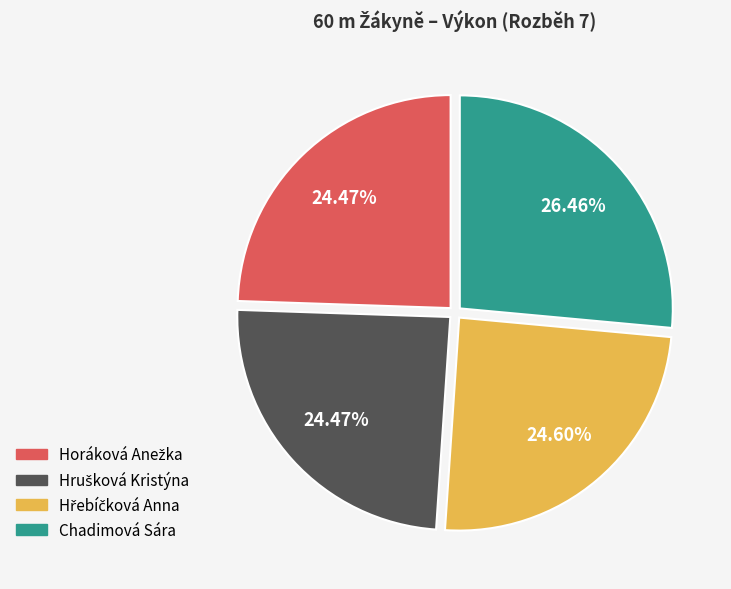

Count the number of slices in the pie.

4